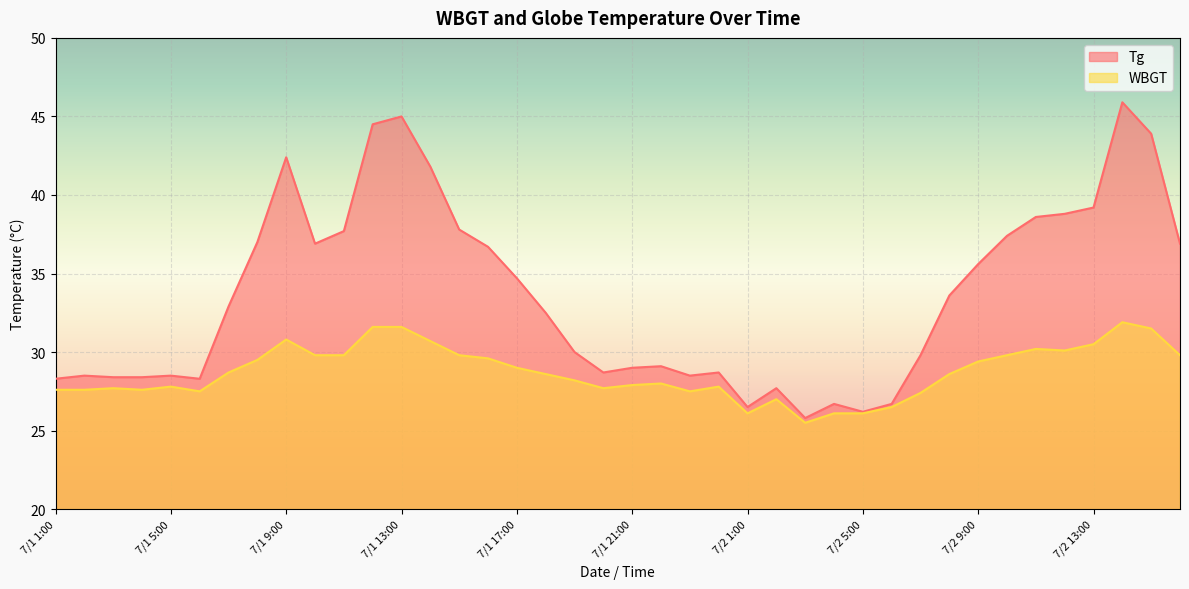

What is the total value across all series at 7/2 4:00?

52.8